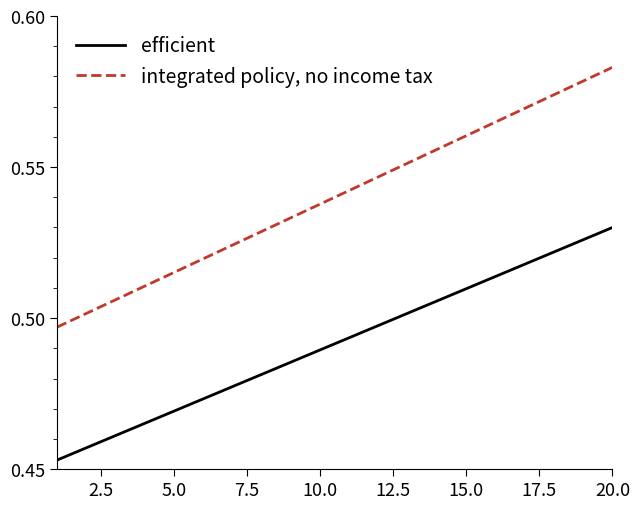

Rank the series by their average value, from highest to lowest.

integrated policy, no income tax, efficient